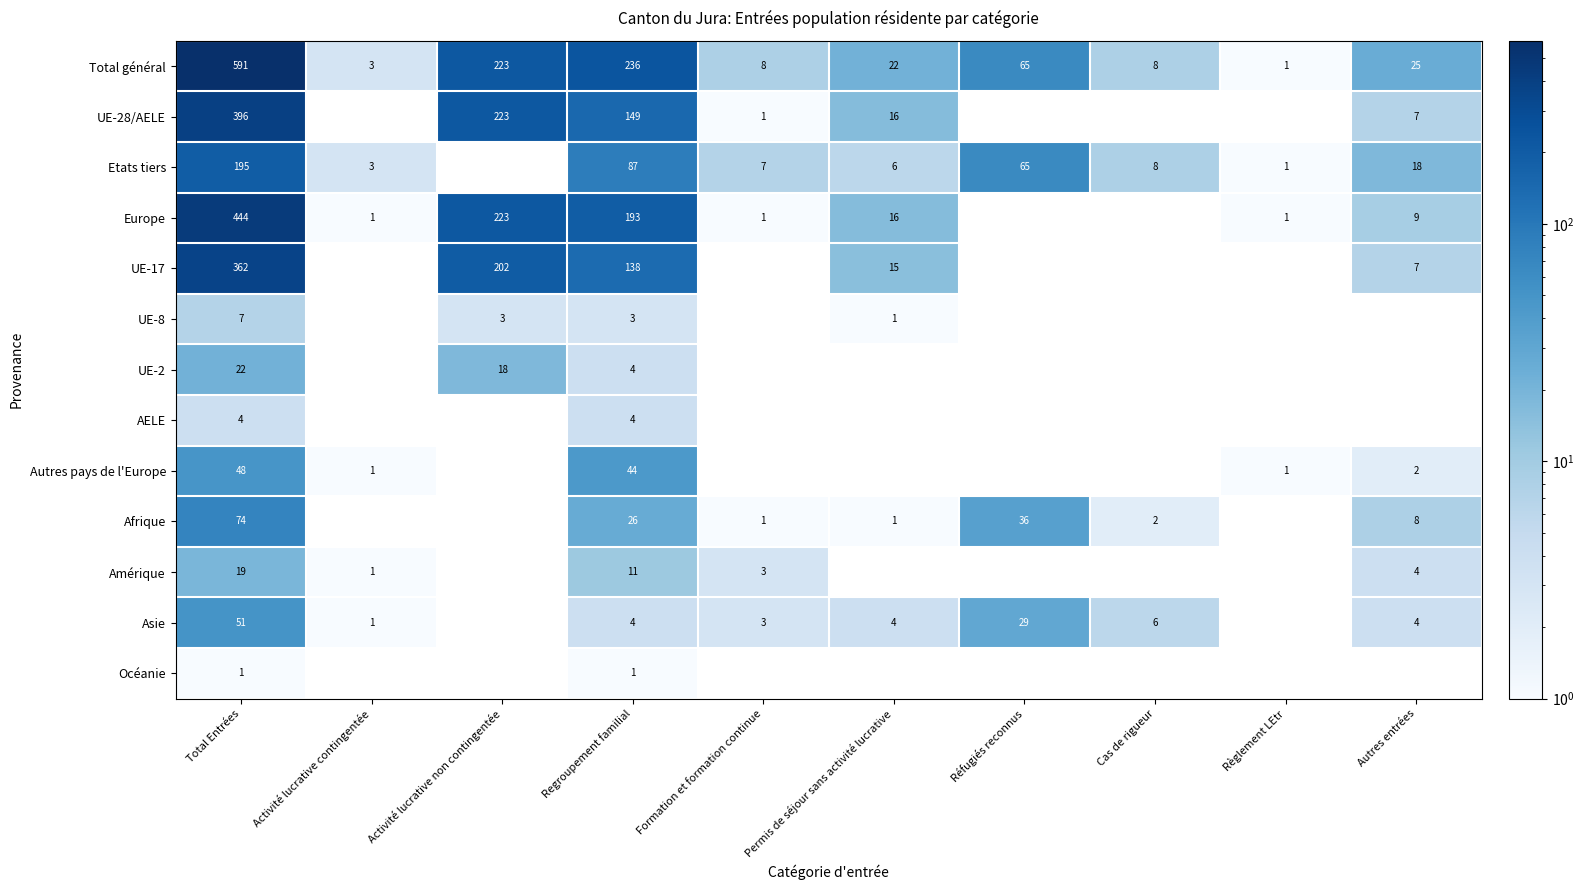

How many categories are shown in the chart?

10